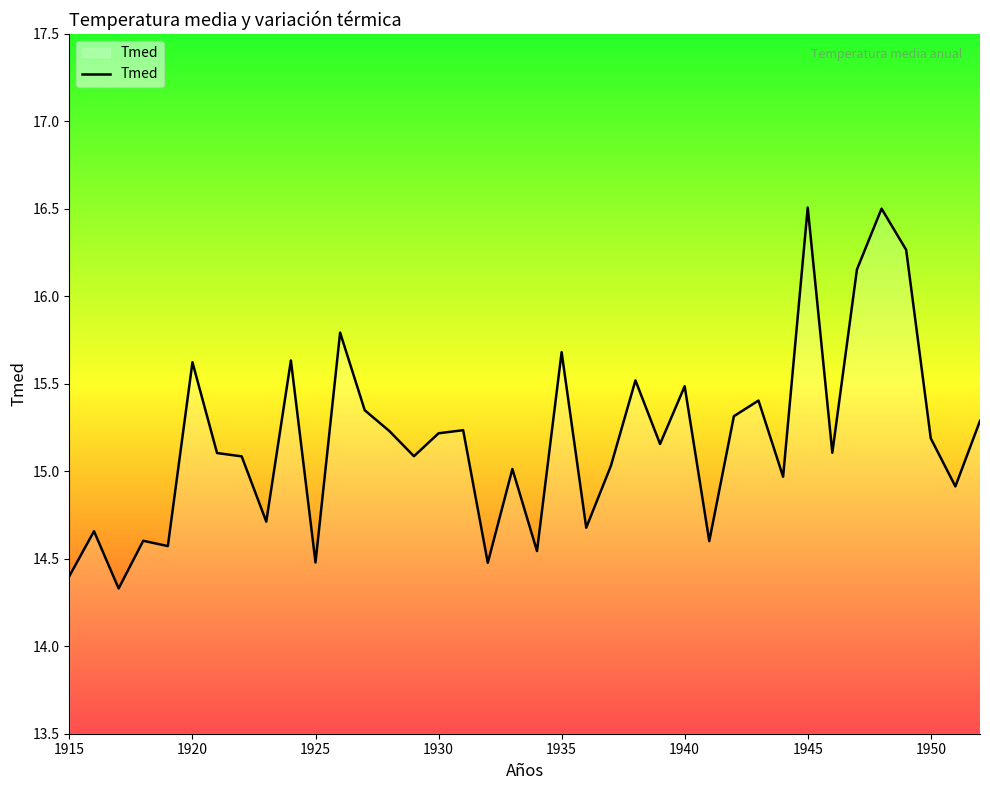

What is the maximum value shown in the chart?

16.5